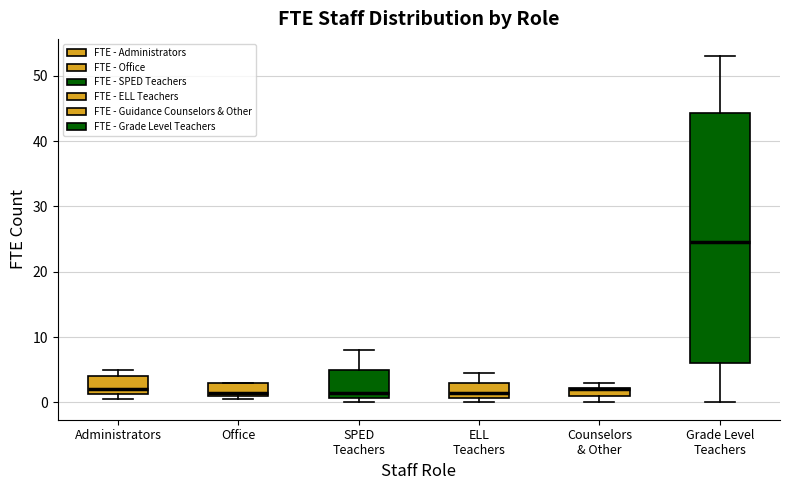

Which box is the tallest, from its lower edge to its upper edge?

Grade Level Teachers